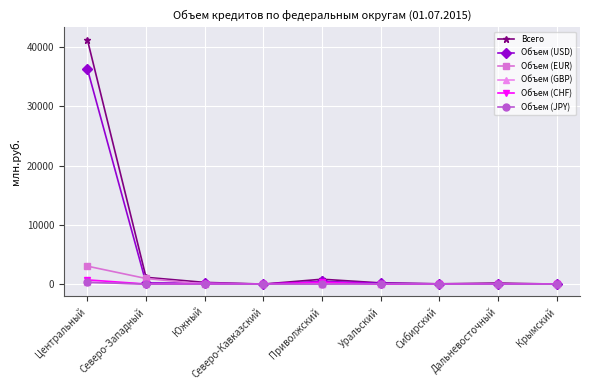

The value of Объем (JPY) at Северо-Кавказский is 0. True or false?

True